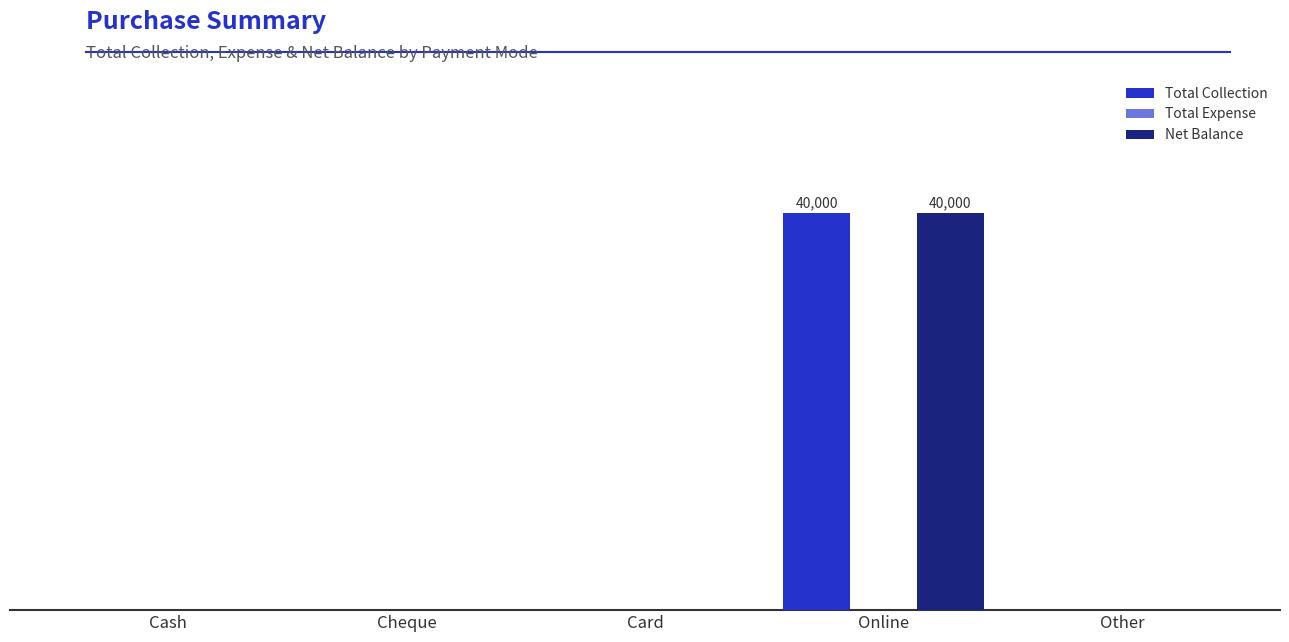

What is the sum of the Total Collection values at Other and Online?

40000